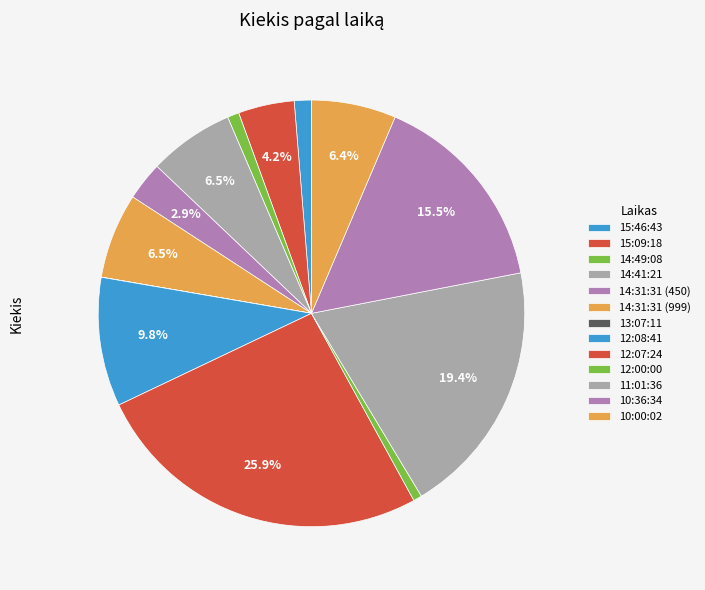

What is the smallest slice in the pie chart?

13:07:11